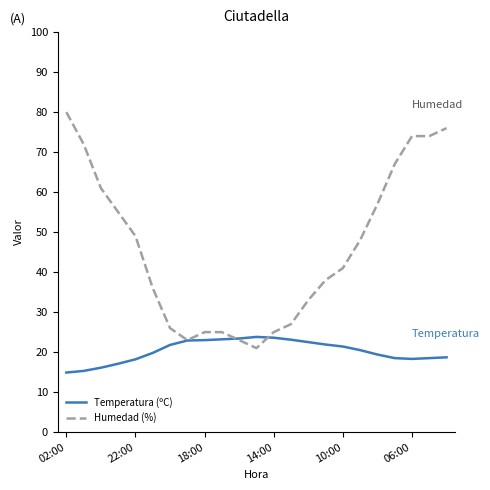

What is the lowest value of the Humedad (%) series?

21.0